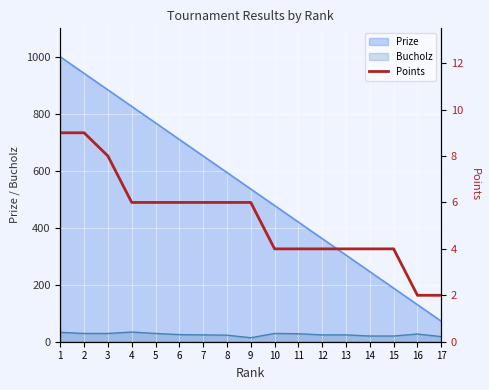

What is the highest value of the Bucholz series?

34